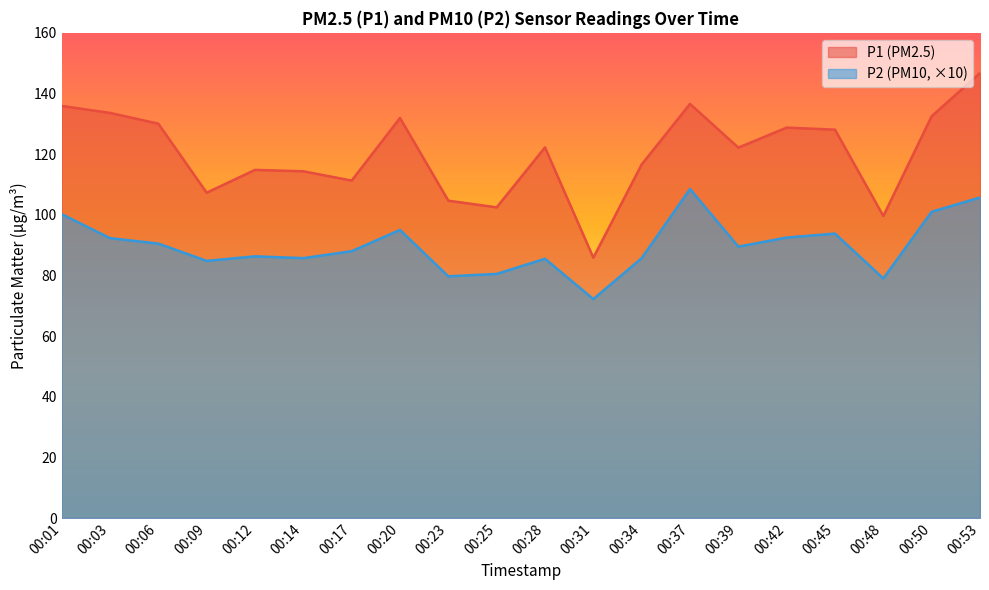

Does the chart display data point markers on the line(s)?

No